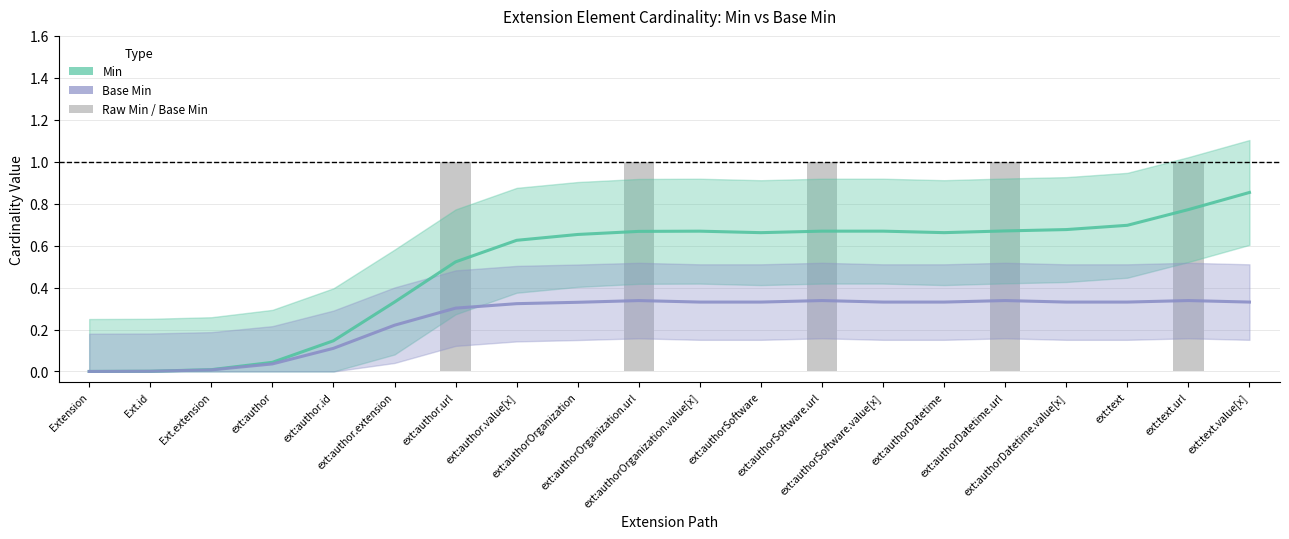

What is the approximate value of Base Min at ext:authorSoftware.value[x]?

0.3